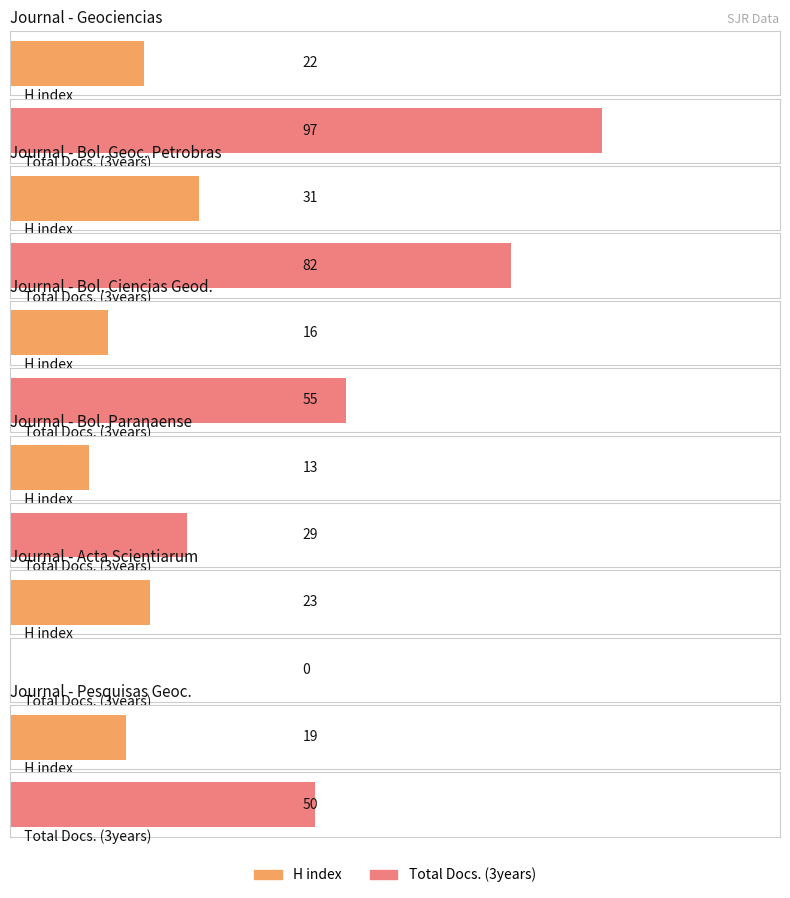

Reading left to right, transcribe all the data shown in this chart.

H index: Geociencias=22	Boletim de Geociencias - Petrobras=31	Boletim de Ciencias Geodesicas=16	Boletim Paranaense de Geosciencias=13	Acta Scientiarum - Technology=23	Pesquisas em Geociencias=19
Total Docs. (3years): Geociencias=97	Boletim de Geociencias - Petrobras=82	Boletim de Ciencias Geodesicas=55	Boletim Paranaense de Geosciencias=29	Acta Scientiarum - Technology=0	Pesquisas em Geociencias=50